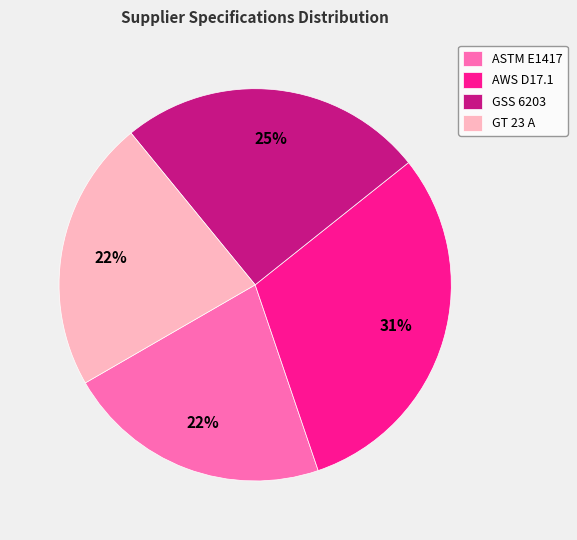

To the nearest percent, what is the average slice percentage?

25%